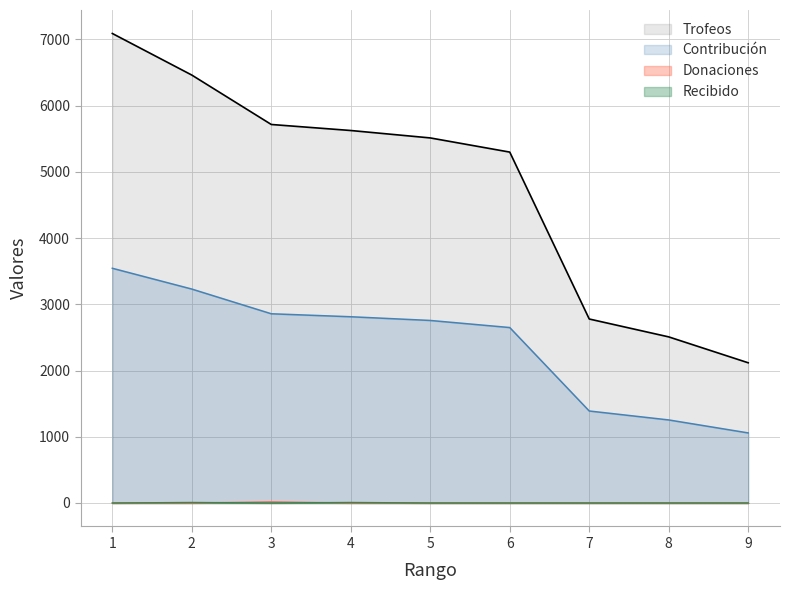

The value of Trofeos at 3 is 5715. True or false?

True